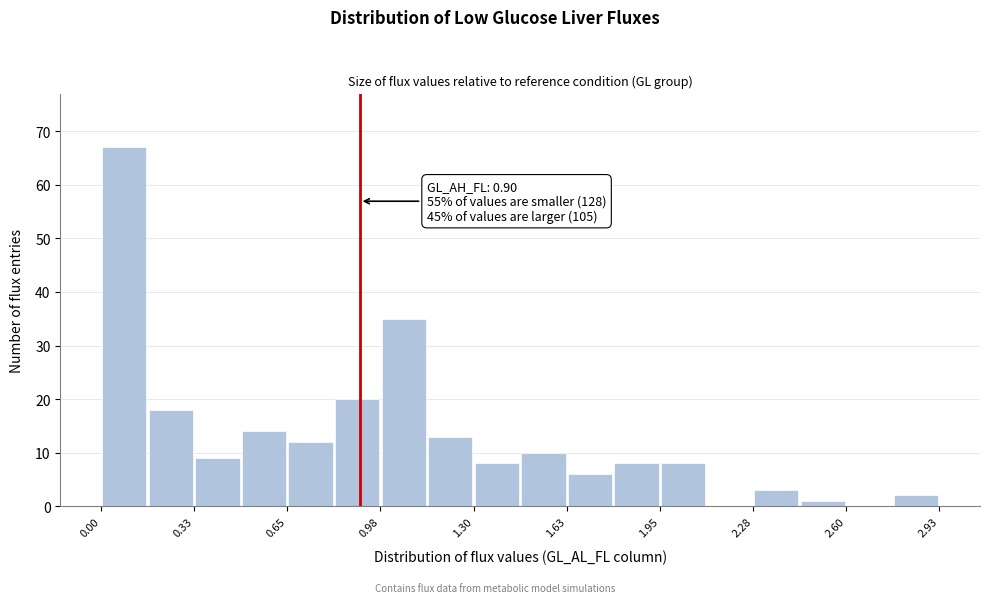

Around what value on the x-axis is the tallest bar? Give the approximate position of its centre, as read against the axis.

0.10